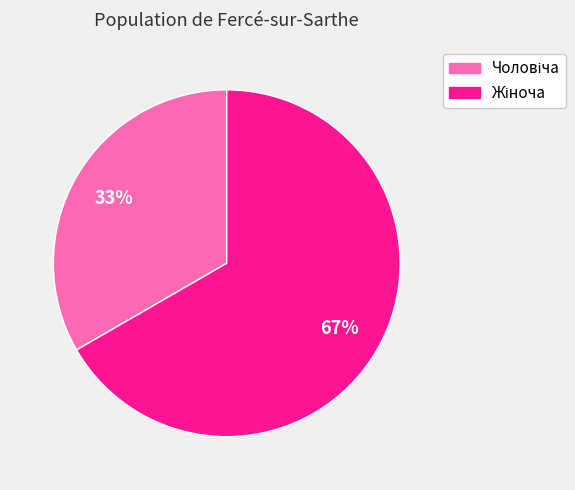

How many segments does this pie chart have?

2